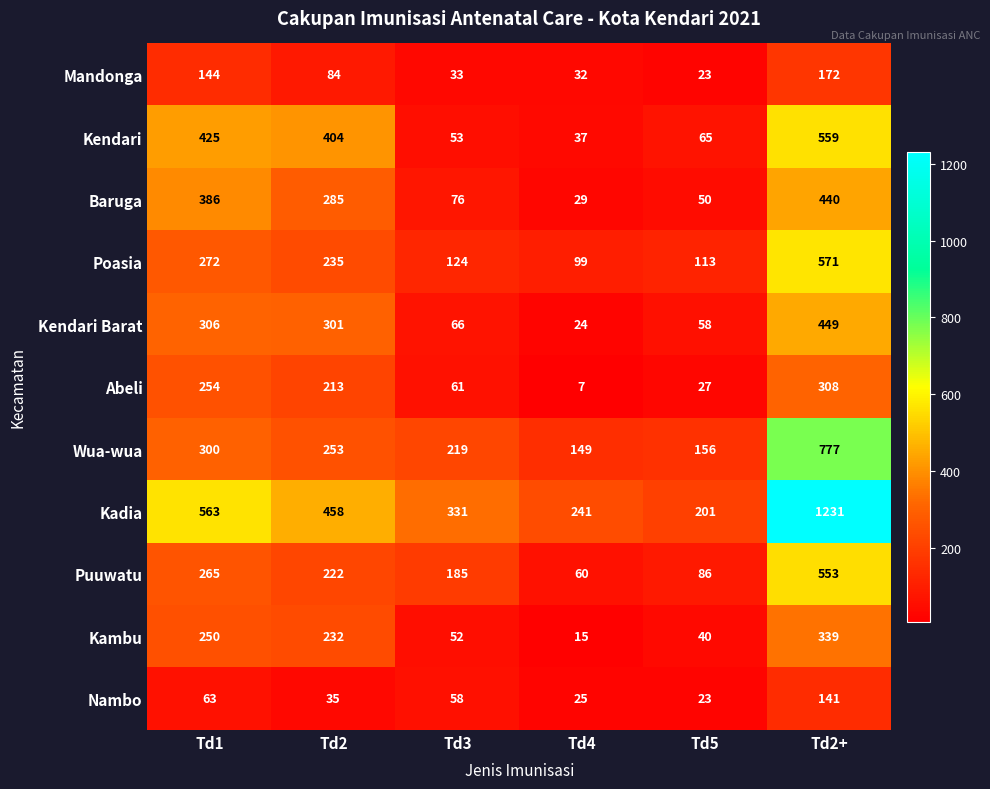

How many series are shown in this chart?

11